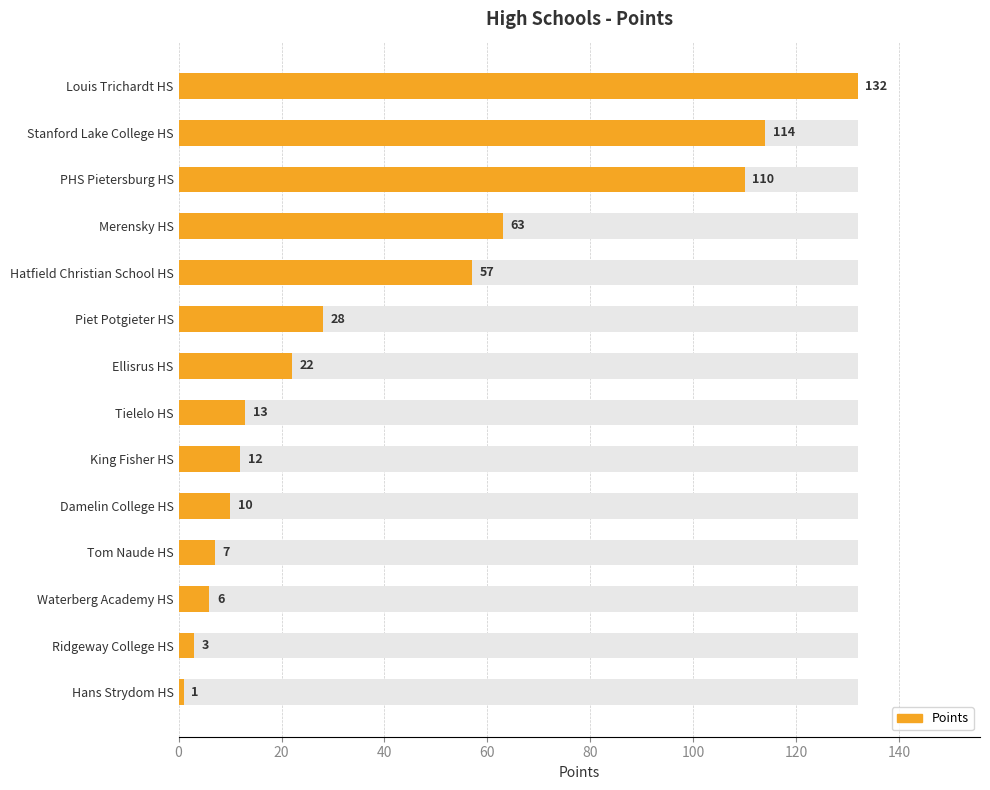

Is it true that the value at Tielelo HS is 6?

False